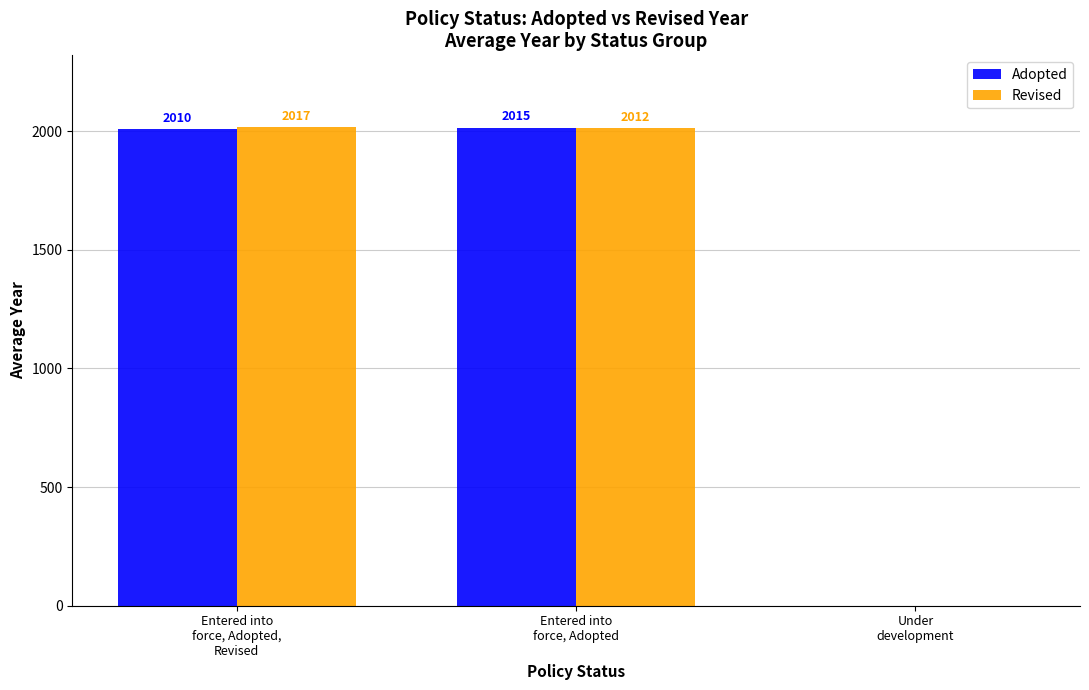

What is the highest value of the Revised series?

2017.0